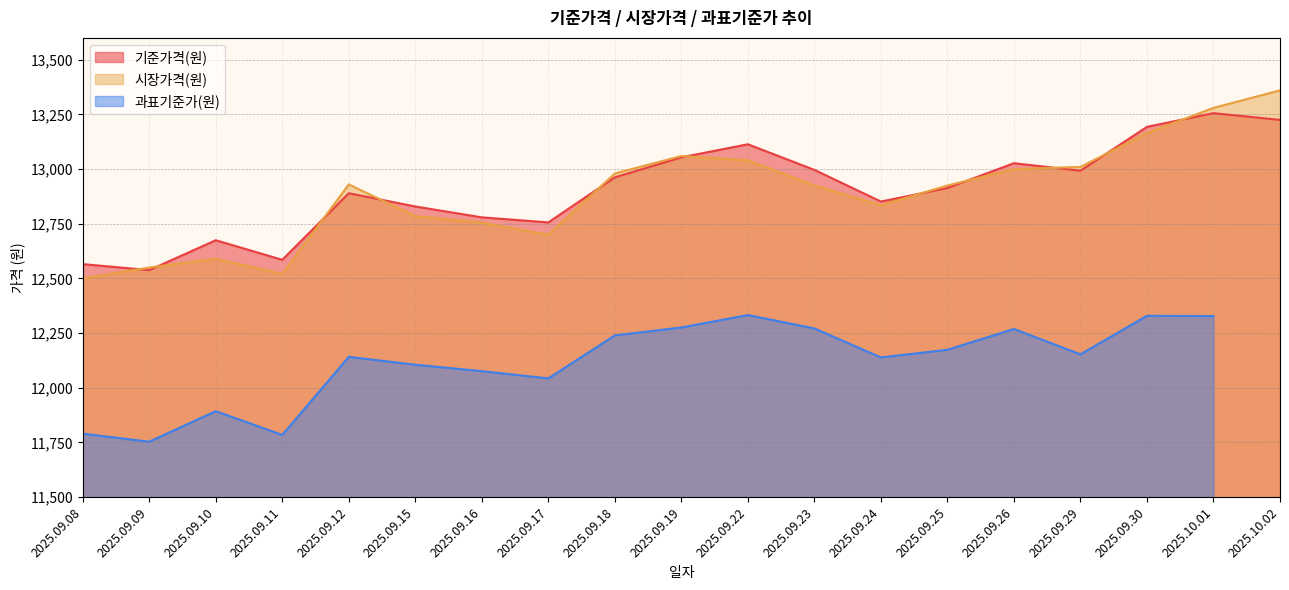

What is the label of the 8th point from the right?

2025.09.23